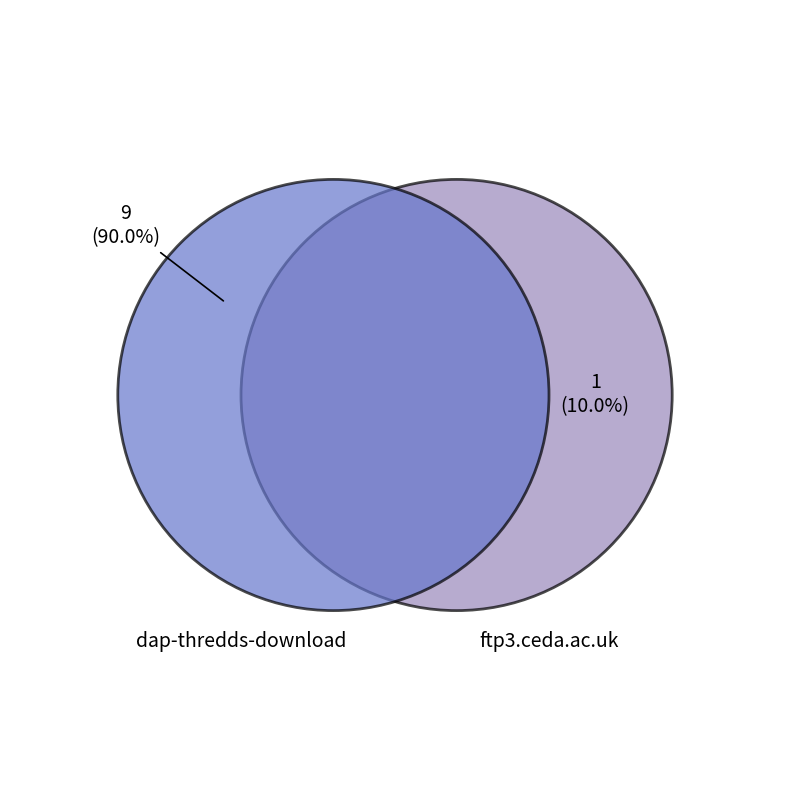

To the nearest percent, what is the difference between the largest and smallest slice percentages?

80%